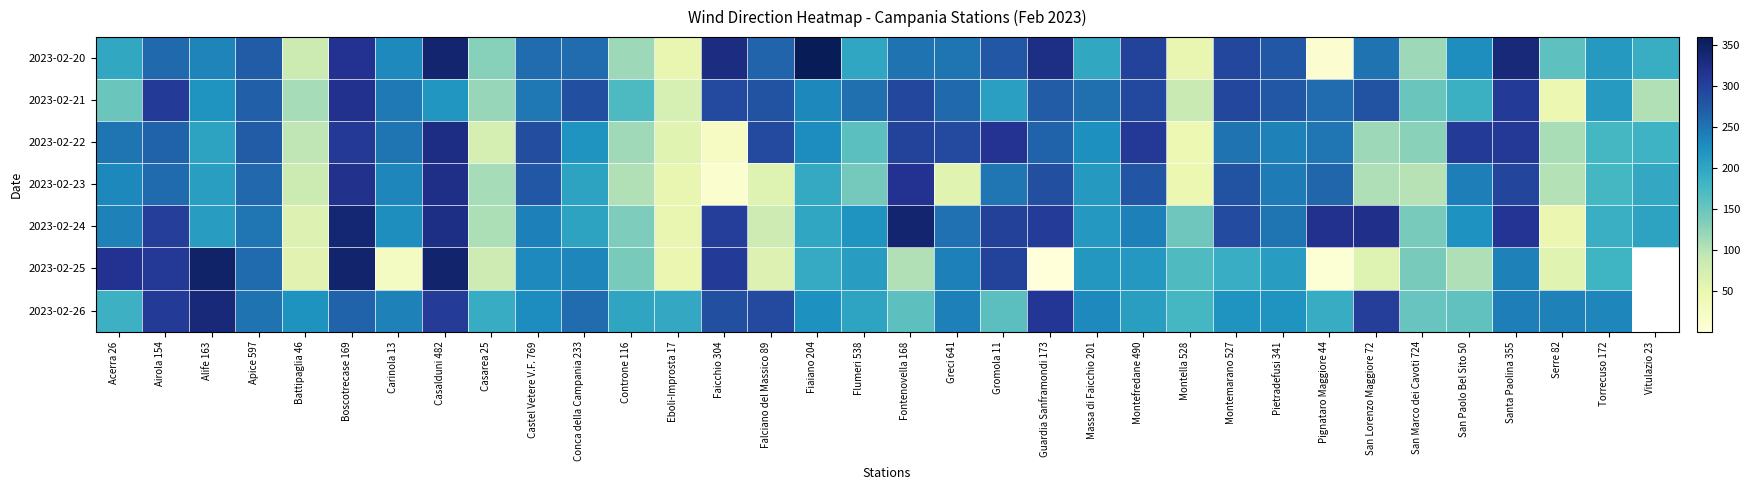

At which label is 2023-02-26 closest to 243?

Santa Paolina 355